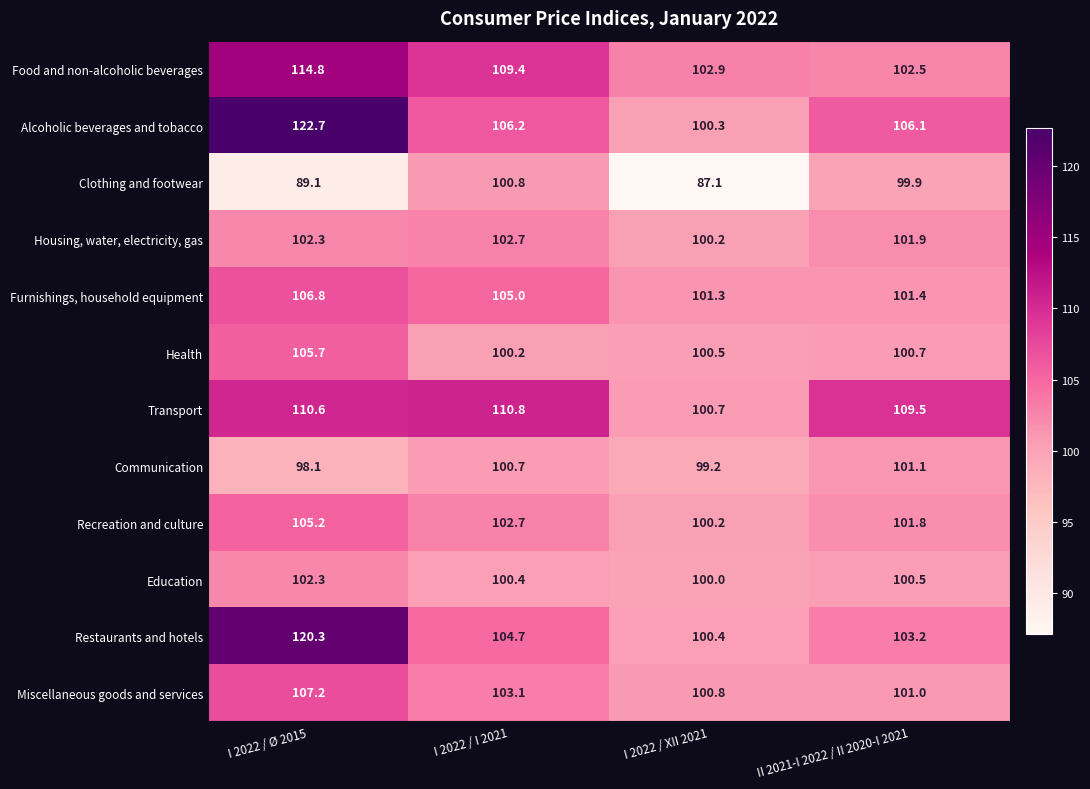

What is the difference between the highest and lowest values at I 2022 / Ø 2015?

33.6